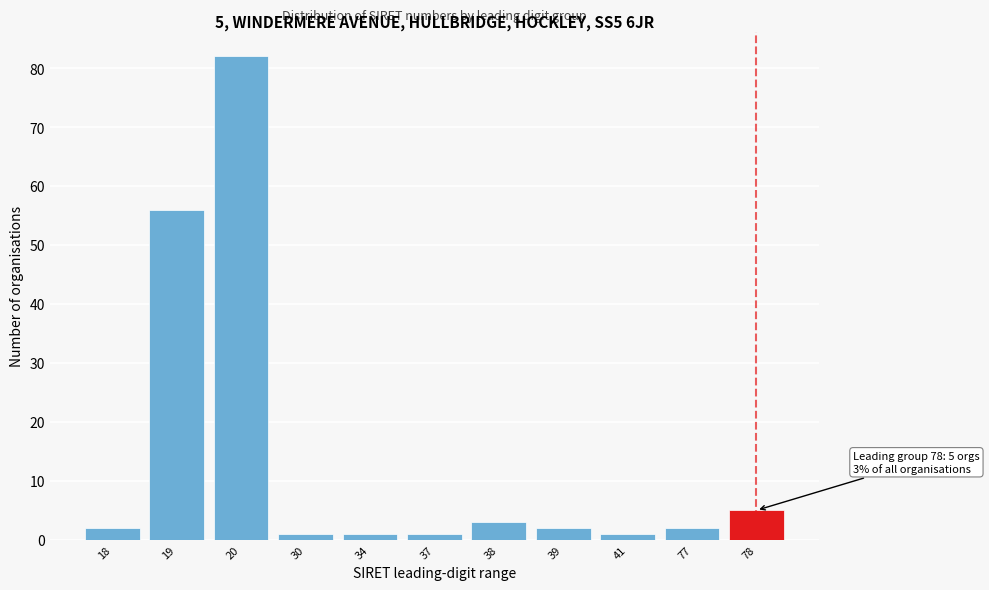

Reading right to left, transcribe all the data shown in this chart.

78=5	77=2	41=1	39=2	38=3	37=1	34=1	30=1	20=82	19=56	18=2